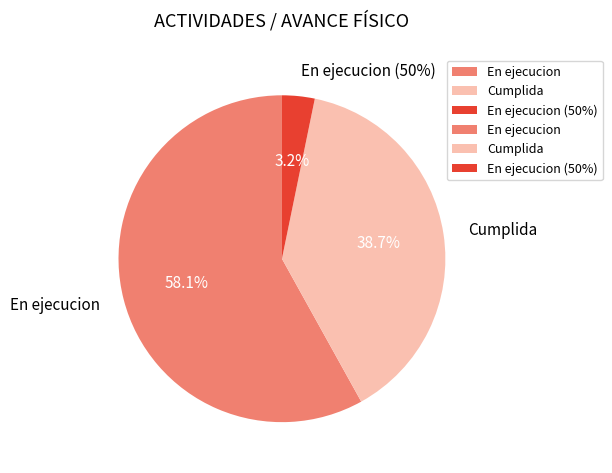

The Cumplida slice represents 39% of the pie. True or false?

True